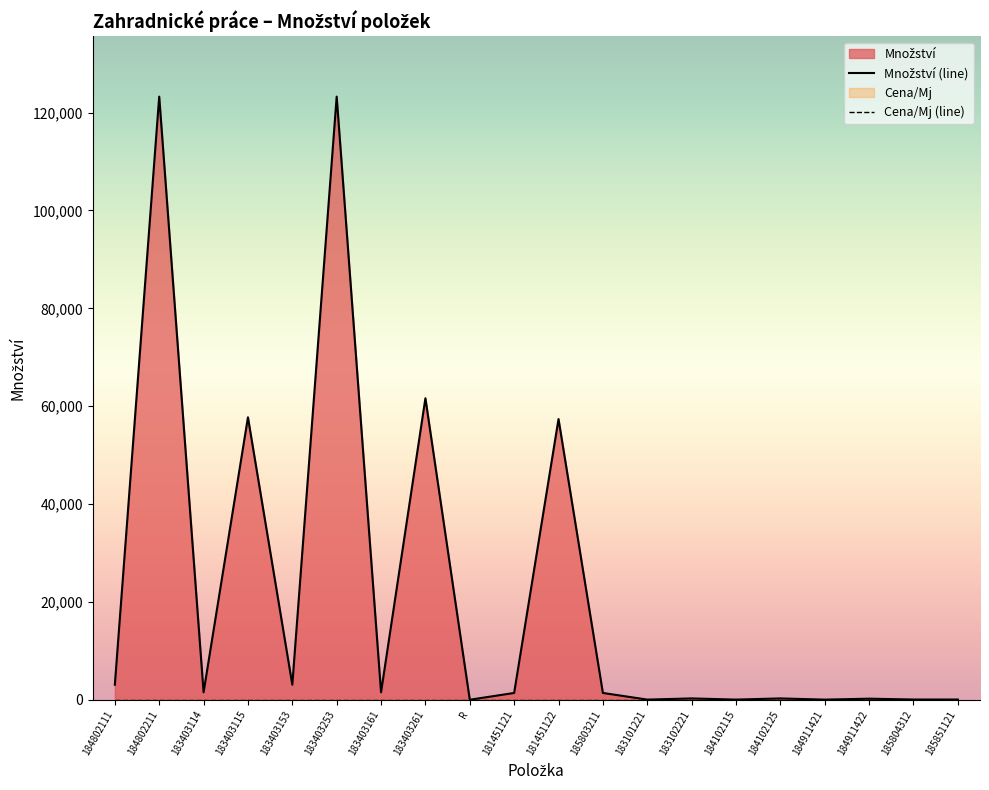

What is the difference between the second highest and minimum values?

123224.0